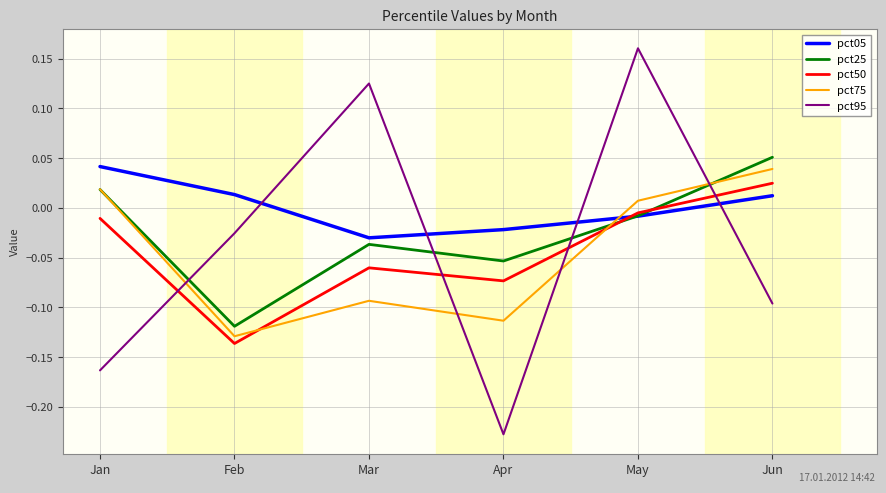

At which category is the sum across all series the highest?

May